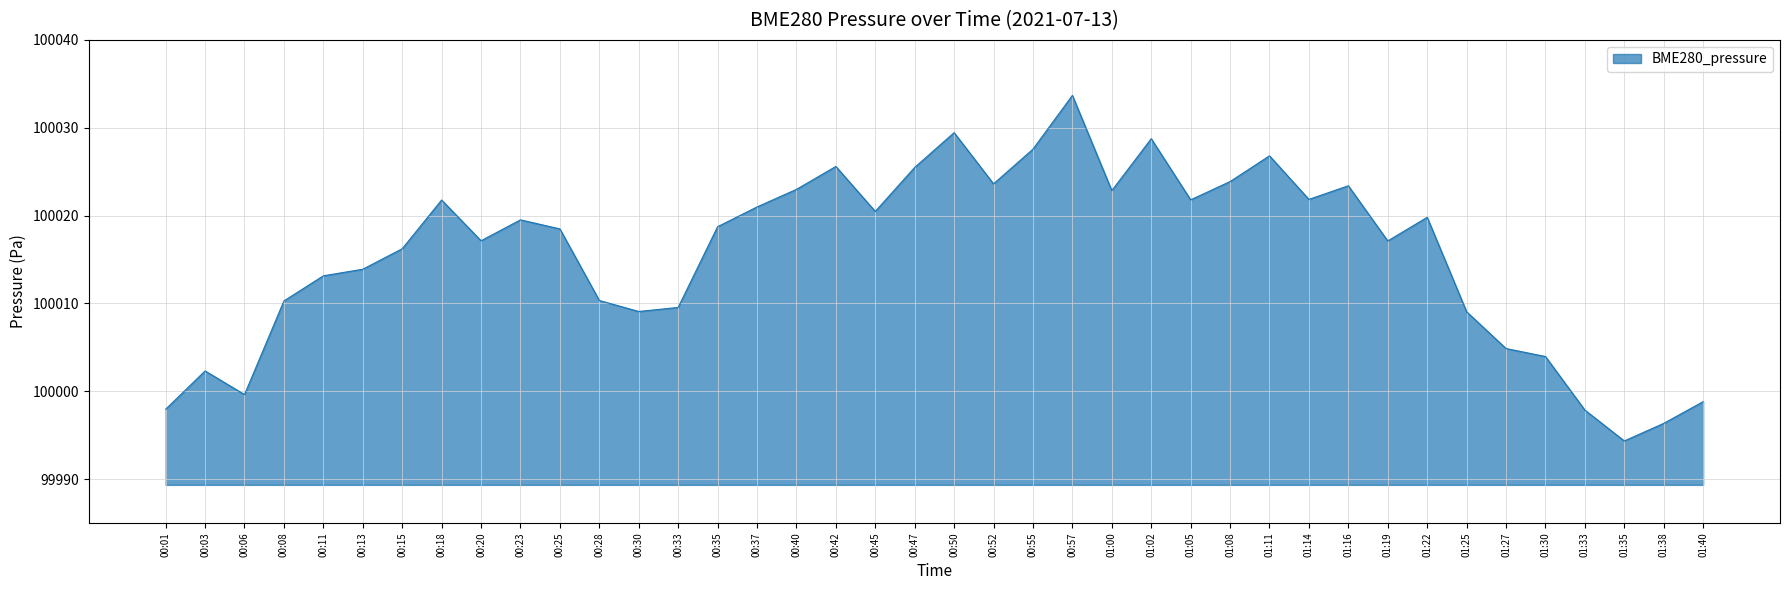

Which has a higher value, 00:40 or 00:13?

00:40